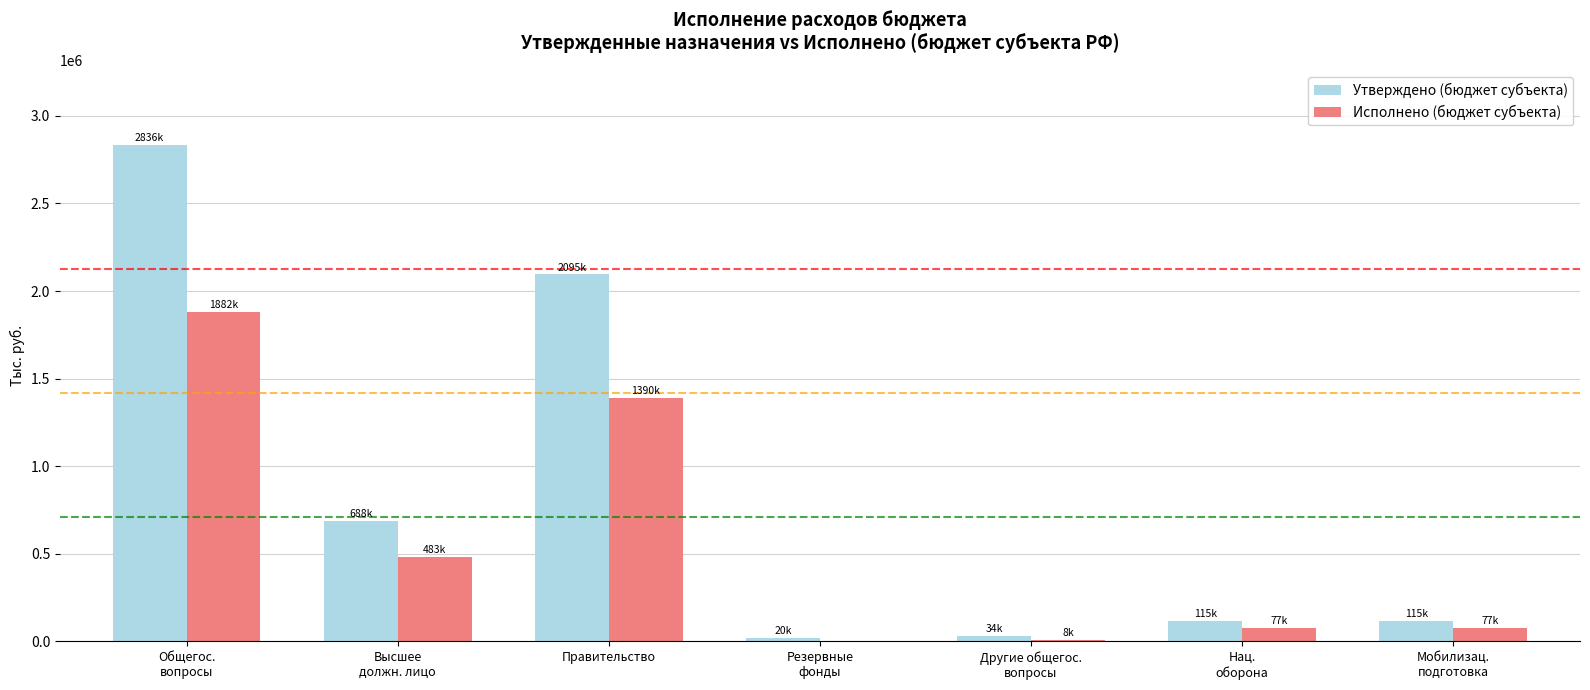

Which series has the widest spread of values?

Утверждено (бюджет субъекта)